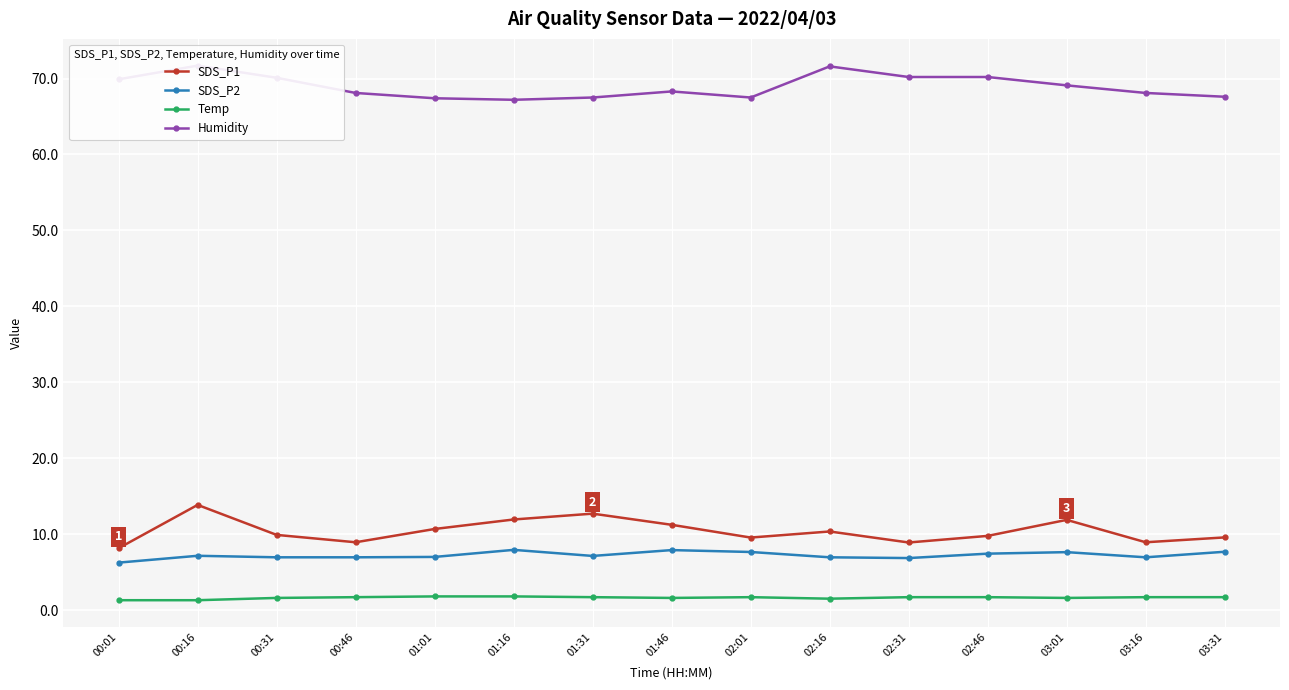

At which category does SDS_P2 reach its first local peak?

00:16